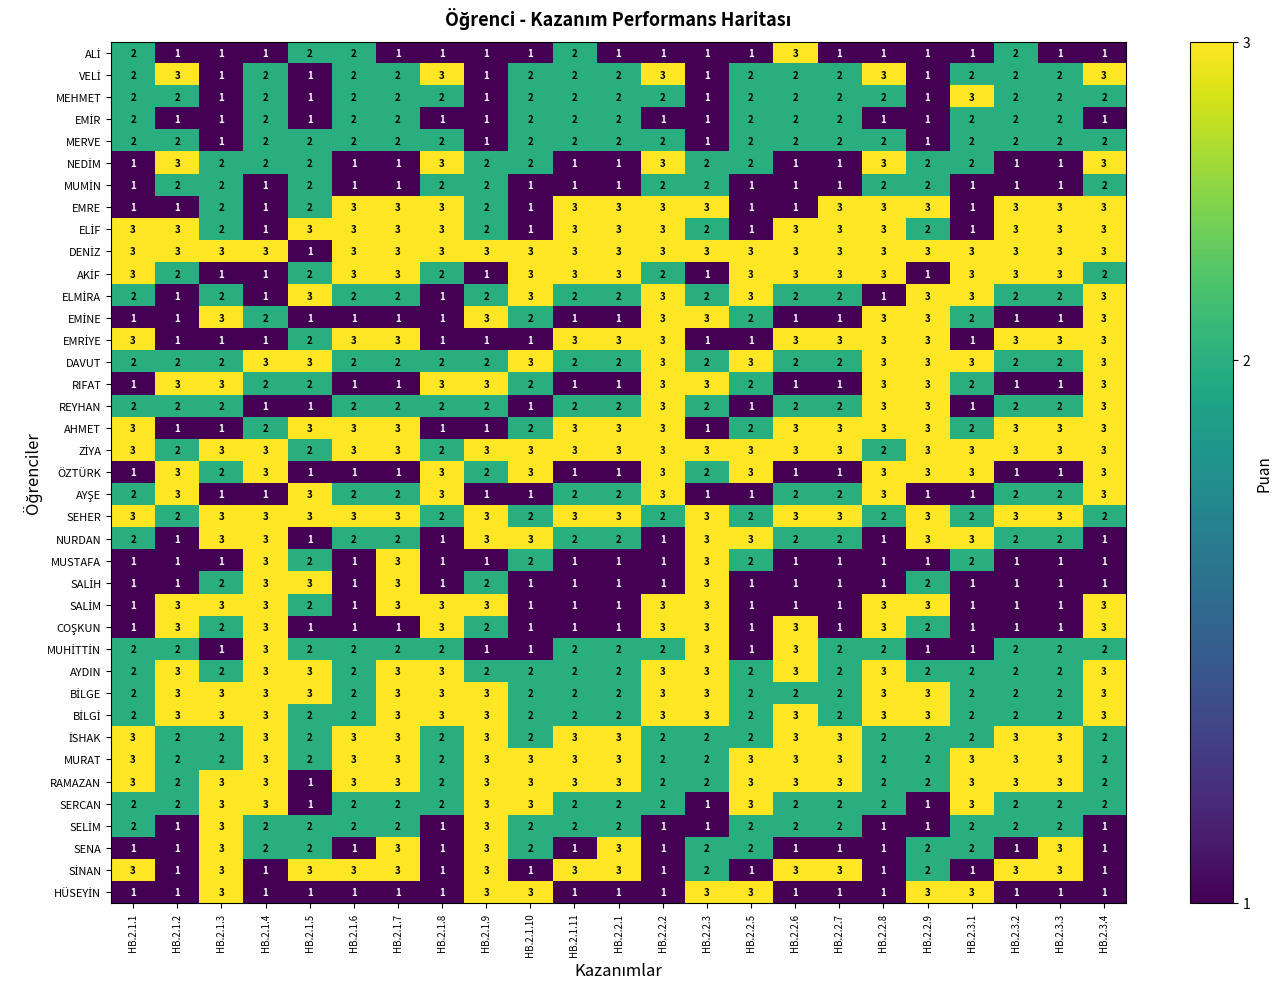

What is the sum of all SENA values?

40